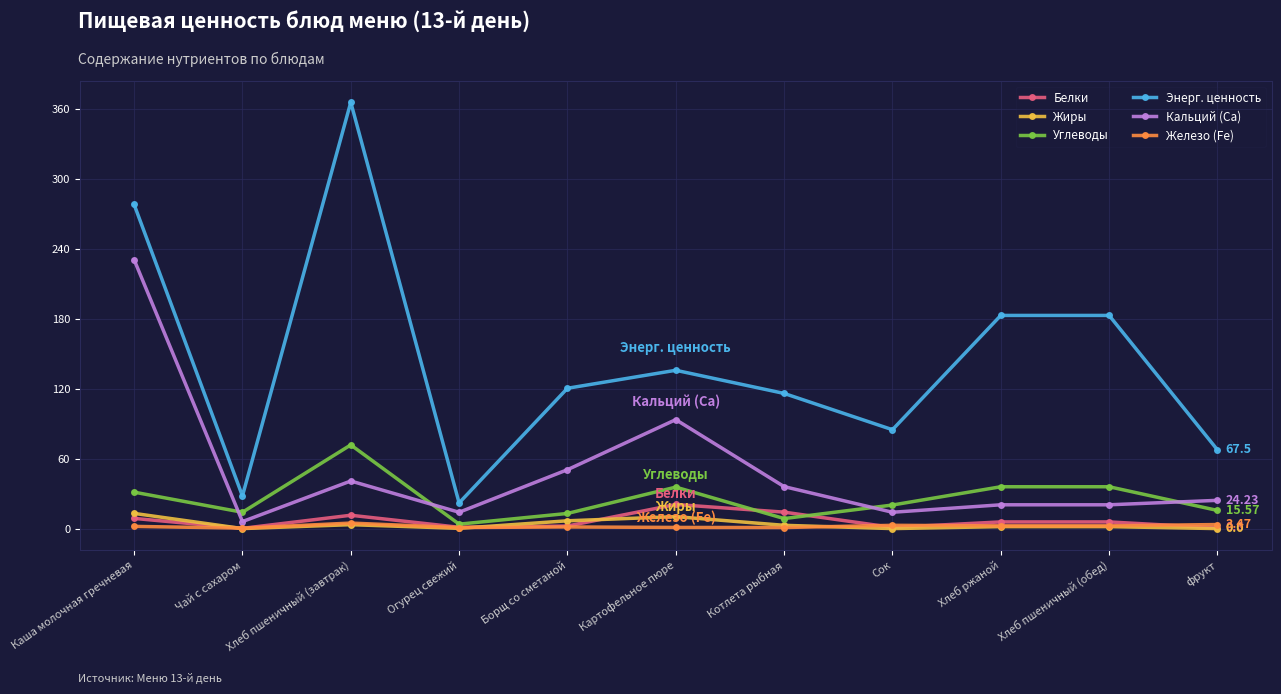

The Энерг. ценность series shows 152.0 at Сок. True or false?

False